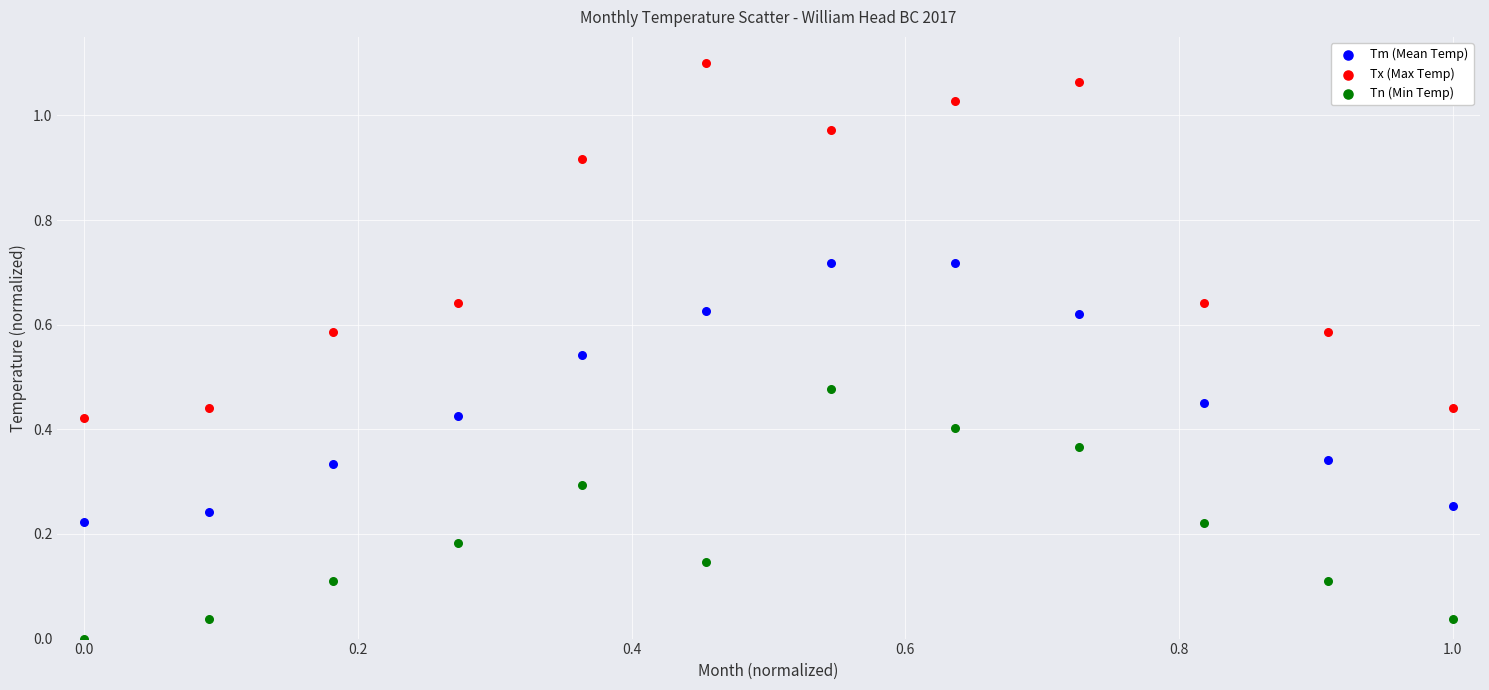

Which series contains the highest Y value?

Tx (Max Temp)